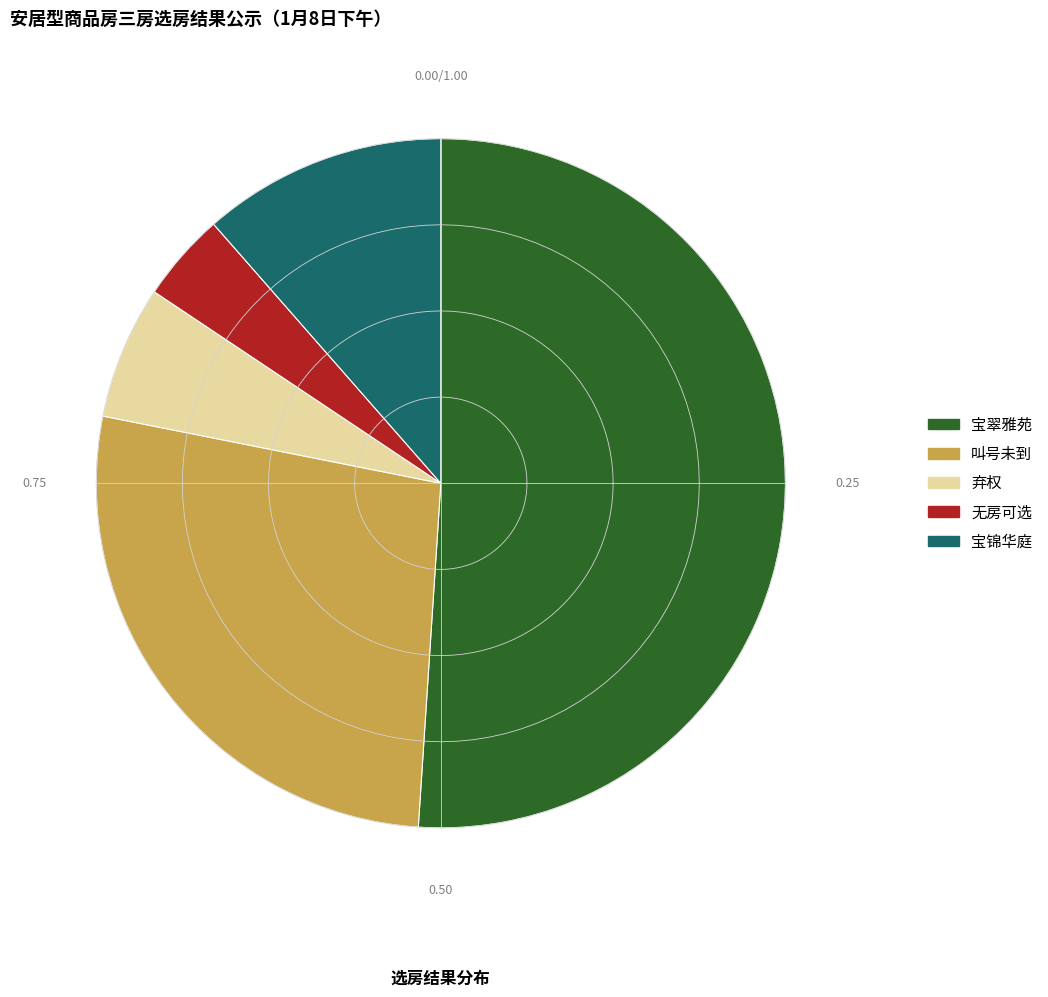

Is it true that 叫号未到 is 27% of the pie?

True